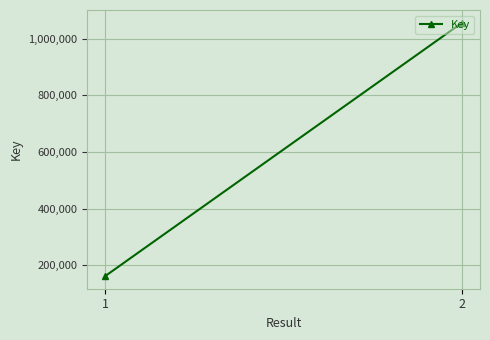

What is the value of the 1st point from the left?

161413